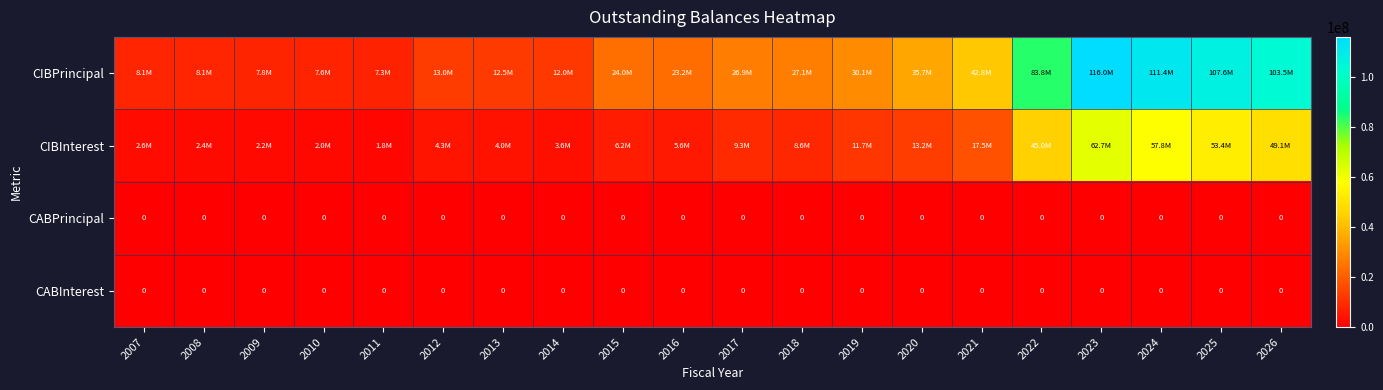

Rank the categories by CIBPrincipal value from highest to lowest.

2023, 2024, 2025, 2026, 2022, 2021, 2020, 2019, 2018, 2017, 2015, 2016, 2012, 2013, 2014, 2007, 2008, 2009, 2010, 2011